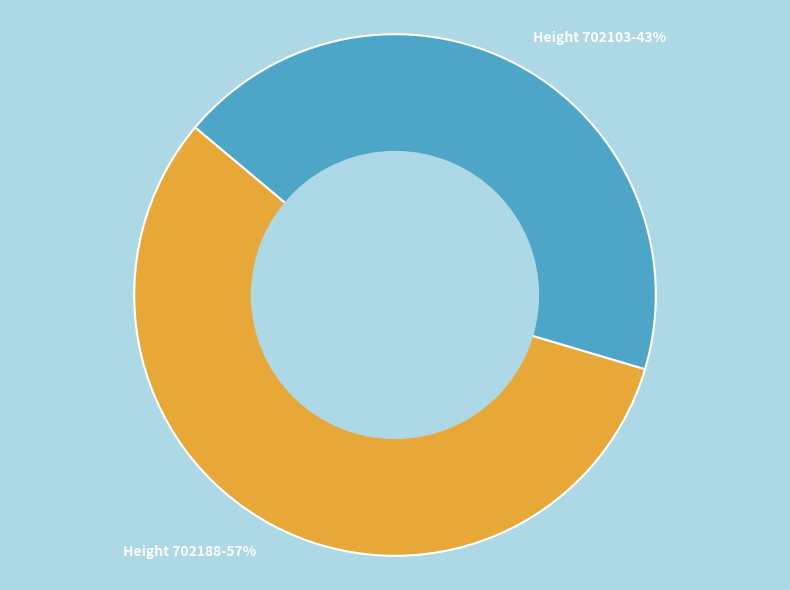

Count the number of slices in the pie.

2